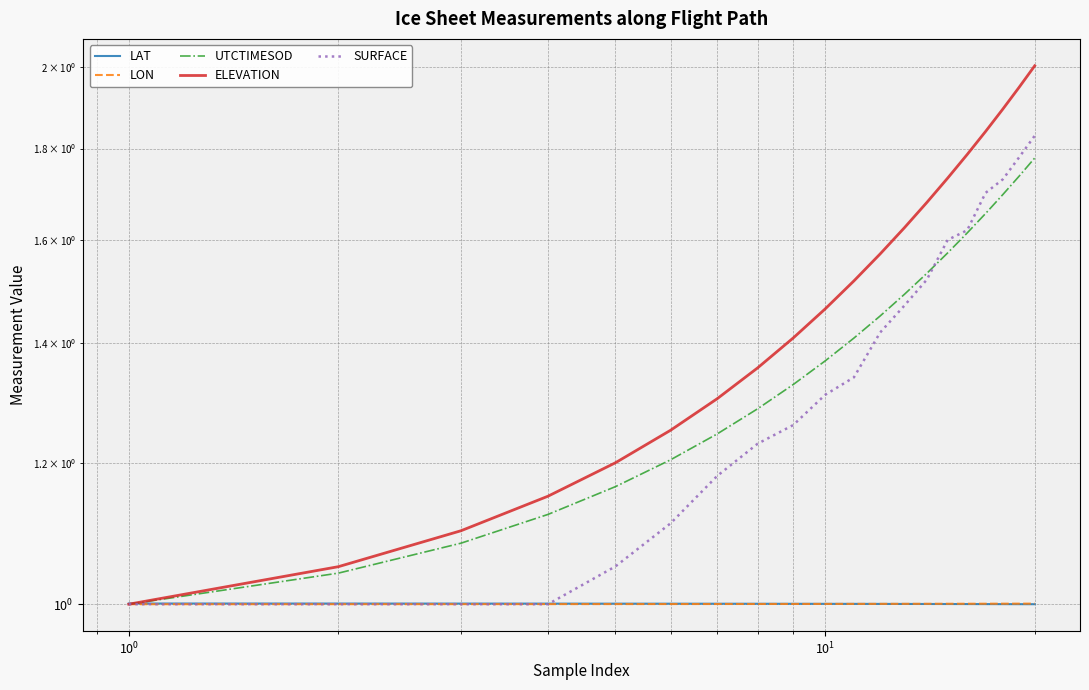

What is the highest value of the SURFACE series?

1.8